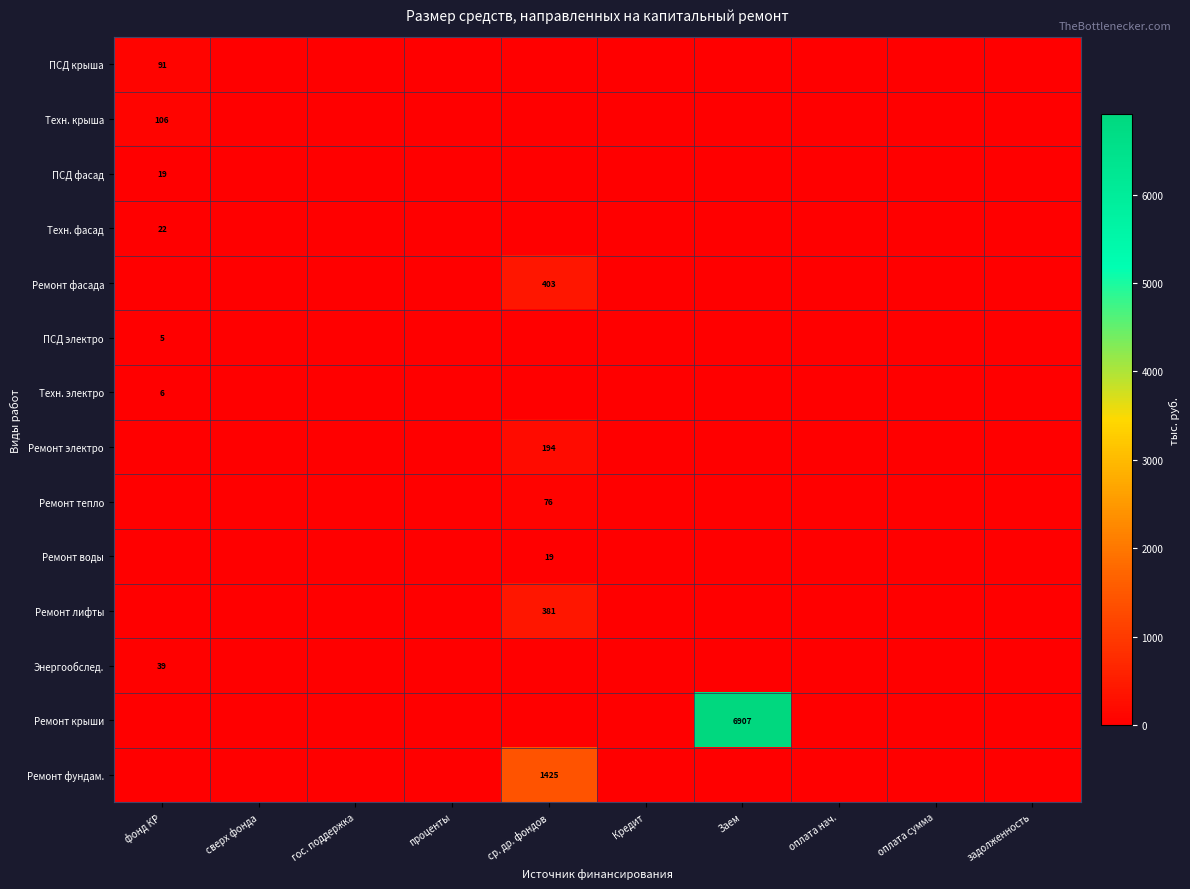

Is it true that Энергообслед. equals 39 at фонд КР?

True